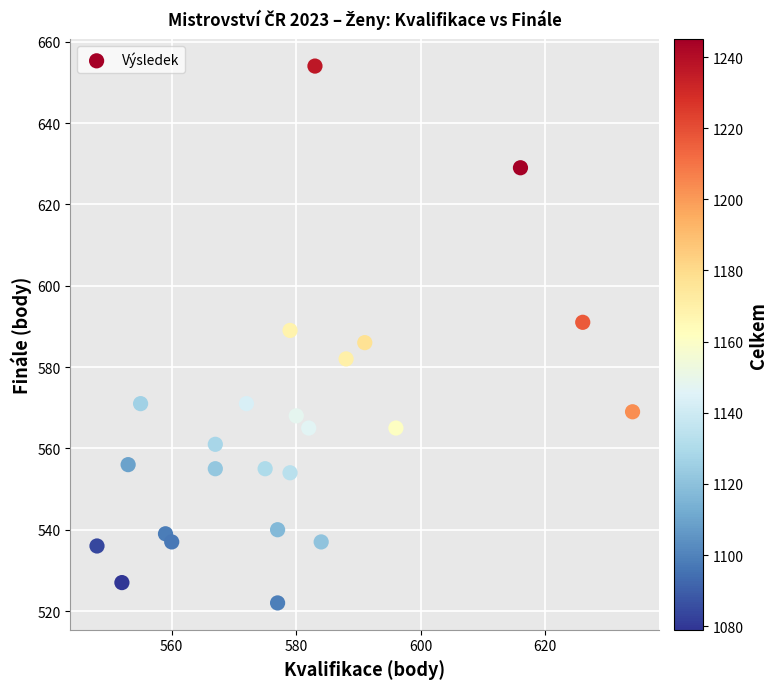

What is the range of X values (max minus min)?

86